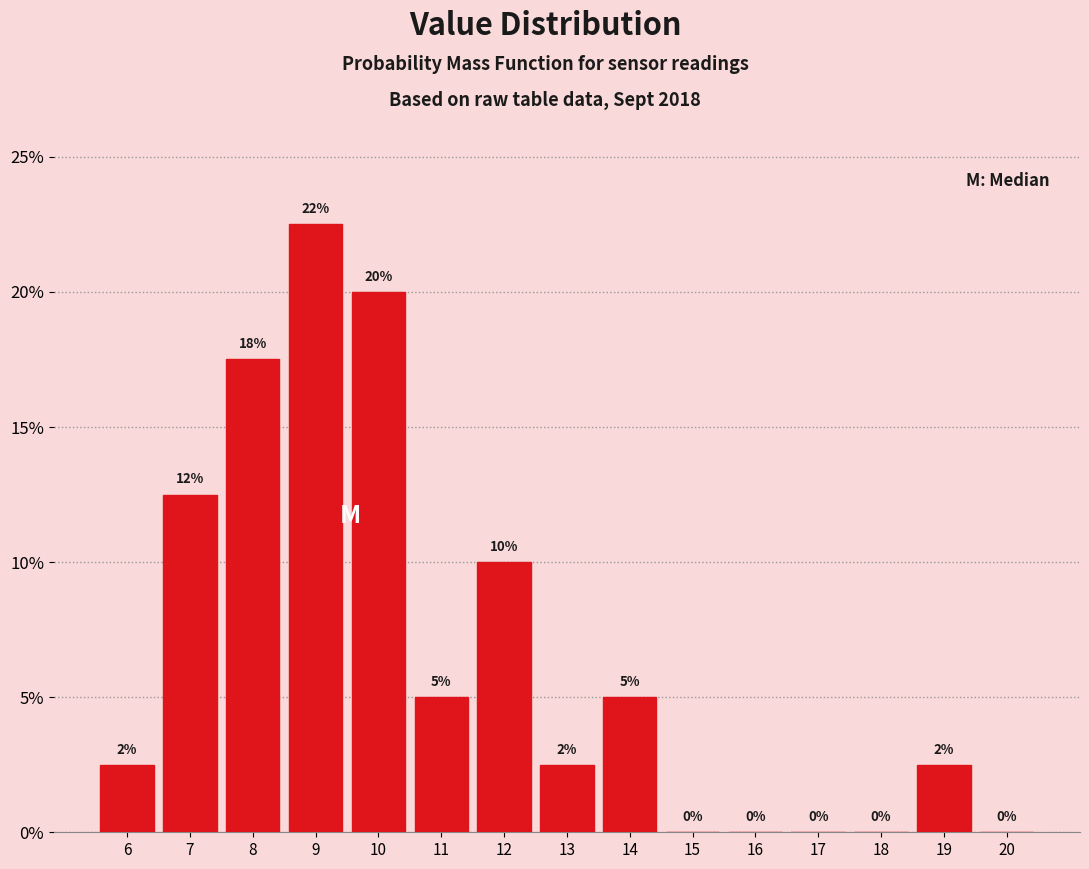

Over which range of the x-axis is the bar tallest?

8.5 to 9.5